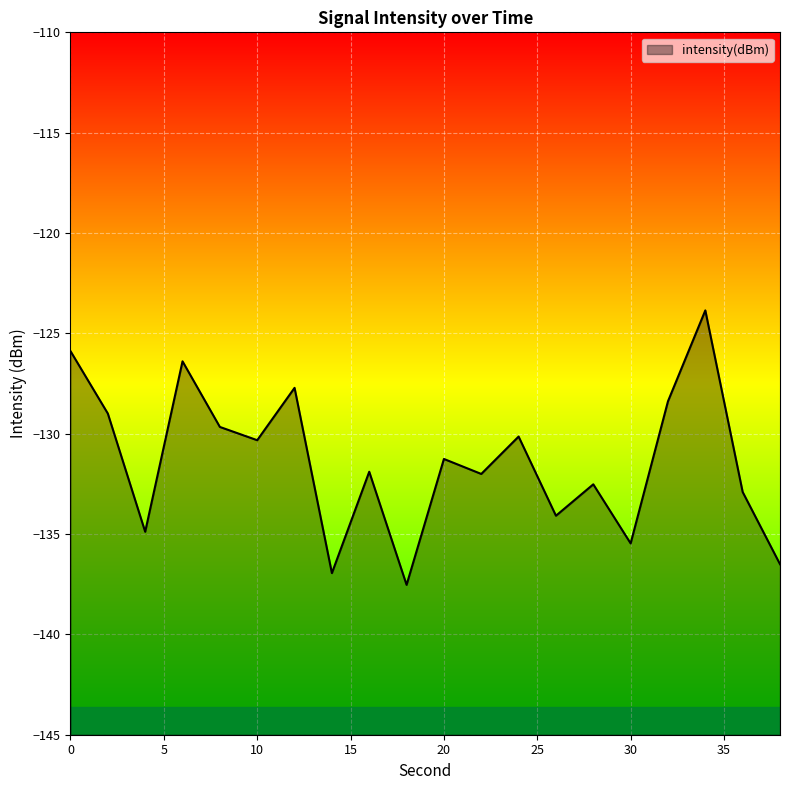

What is the value of the 6th point from the left?

-130.3